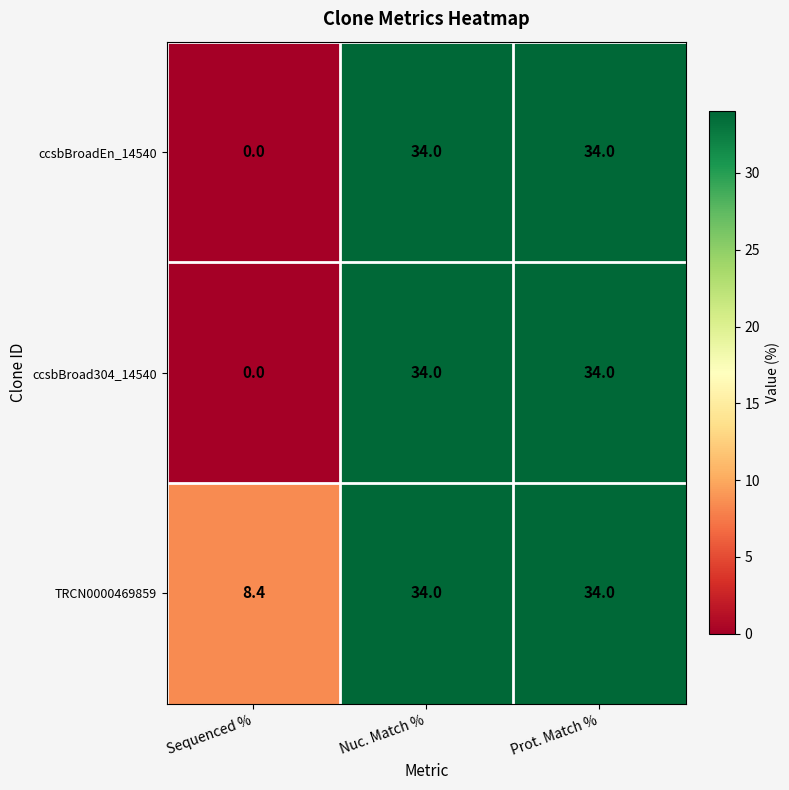

Reading left to right, list all the values displayed in this chart.

ccsbBroadEn_14540: Sequenced %=0.0	Nuc. Match %=34.0	Prot. Match %=34.0
ccsbBroad304_14540: Sequenced %=0.0	Nuc. Match %=34.0	Prot. Match %=34.0
TRCN0000469859: Sequenced %=8.4	Nuc. Match %=34.0	Prot. Match %=34.0